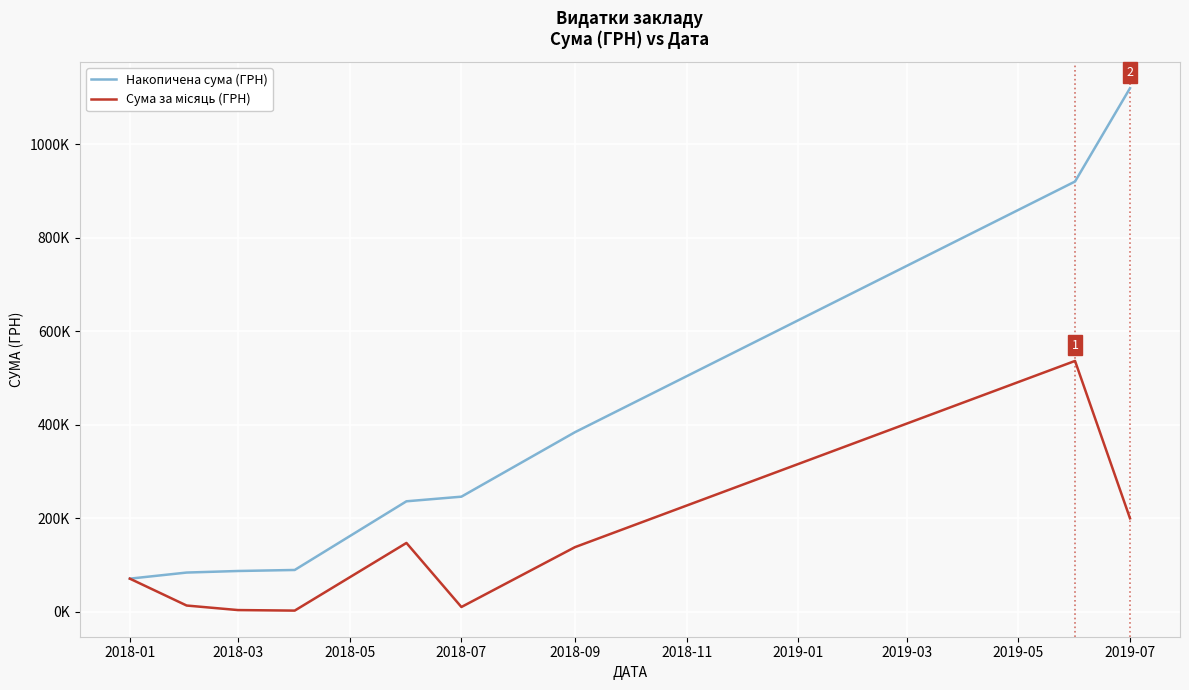

Does the chart have visible grid lines?

Yes